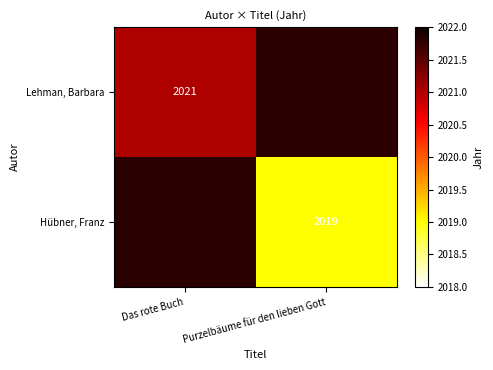

Is it true that Hübner, Franz equals 2019 at Purzelbäume für den lieben Gott?

True